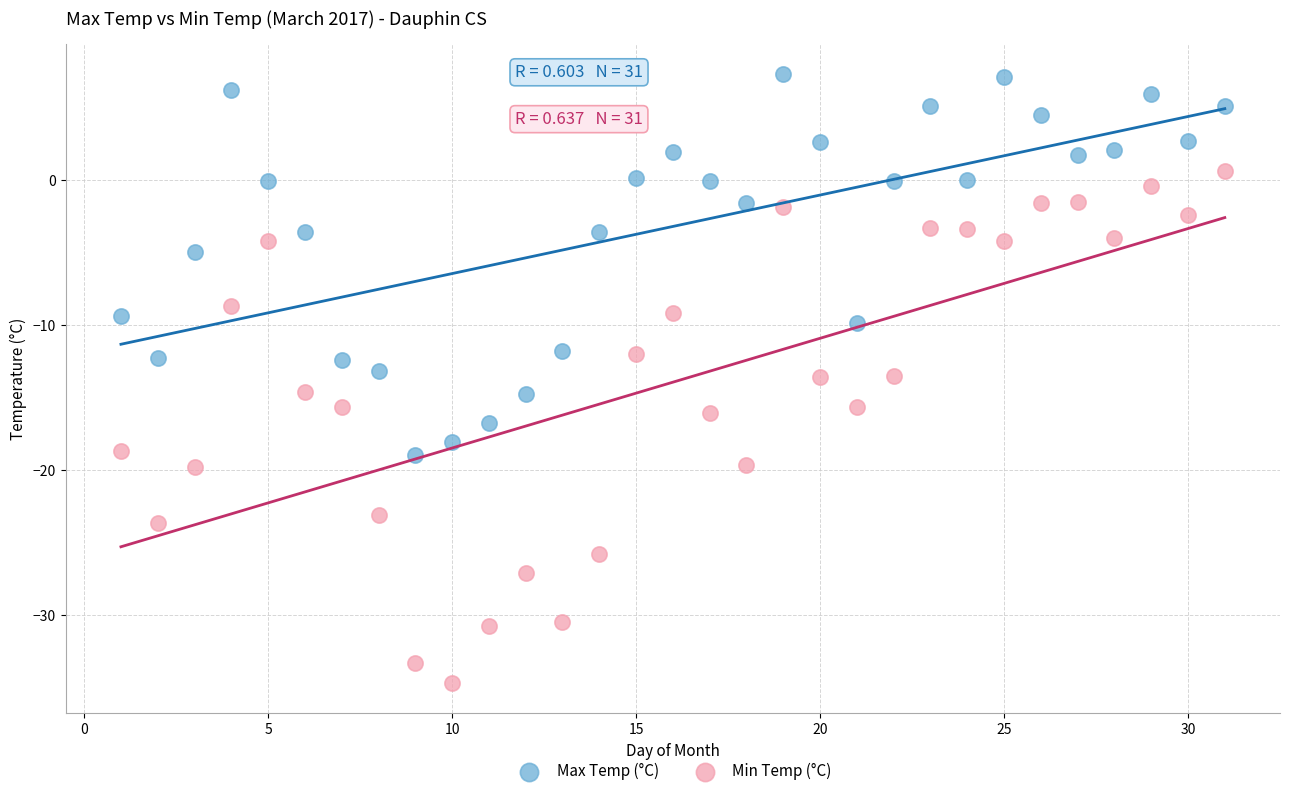

Across all data points, what is the range of Y values (max minus min)?

42.0